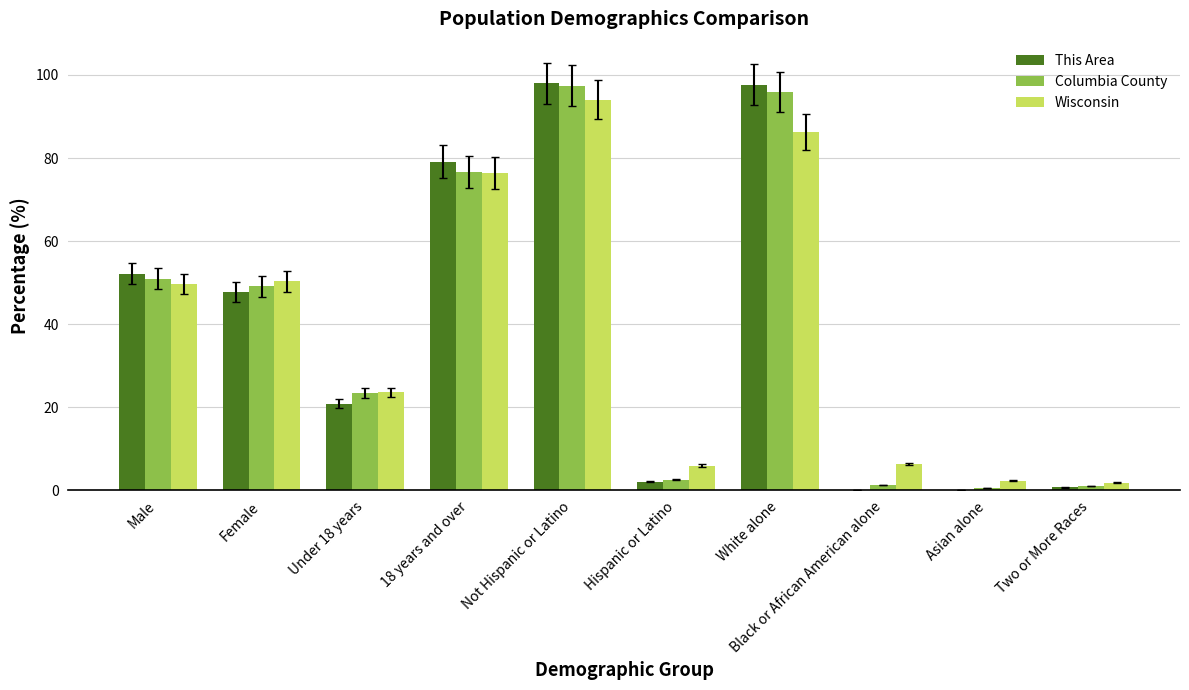

The Wisconsin series shows 29.6 at White alone. True or false?

False